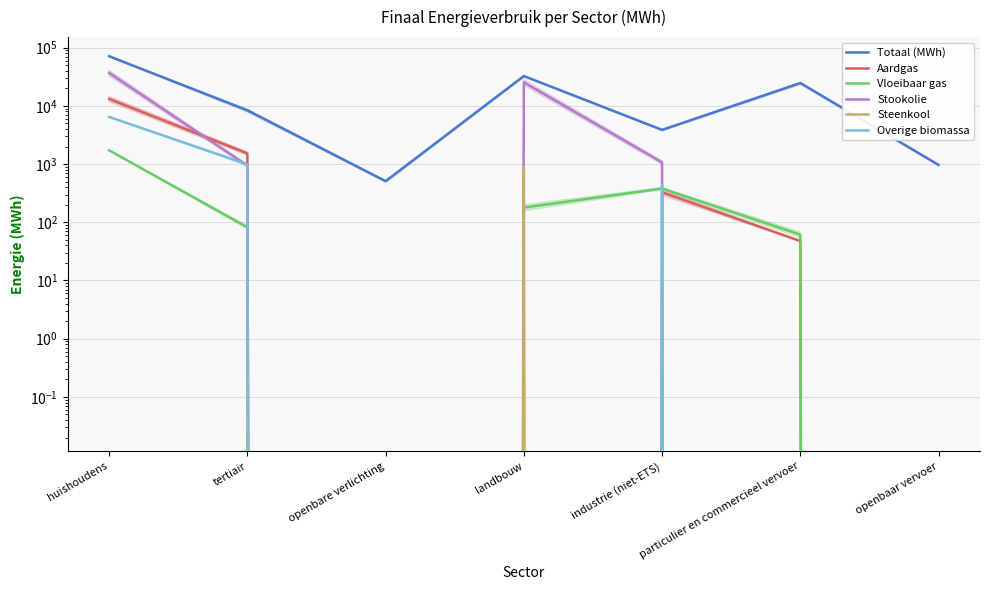

What position from the left is industrie (niet-ETS)?

5